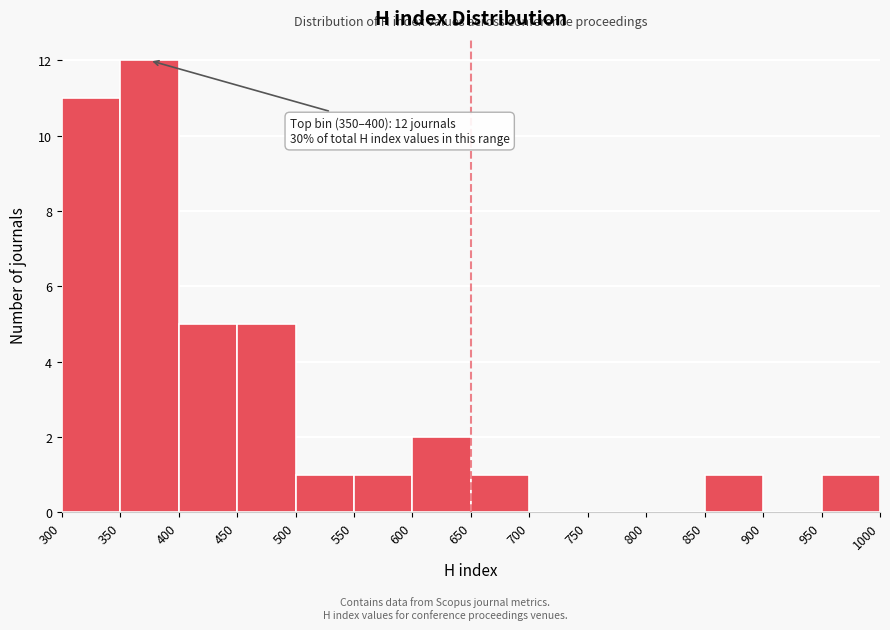

Which range on the x-axis has the tallest bar?

350 to 400